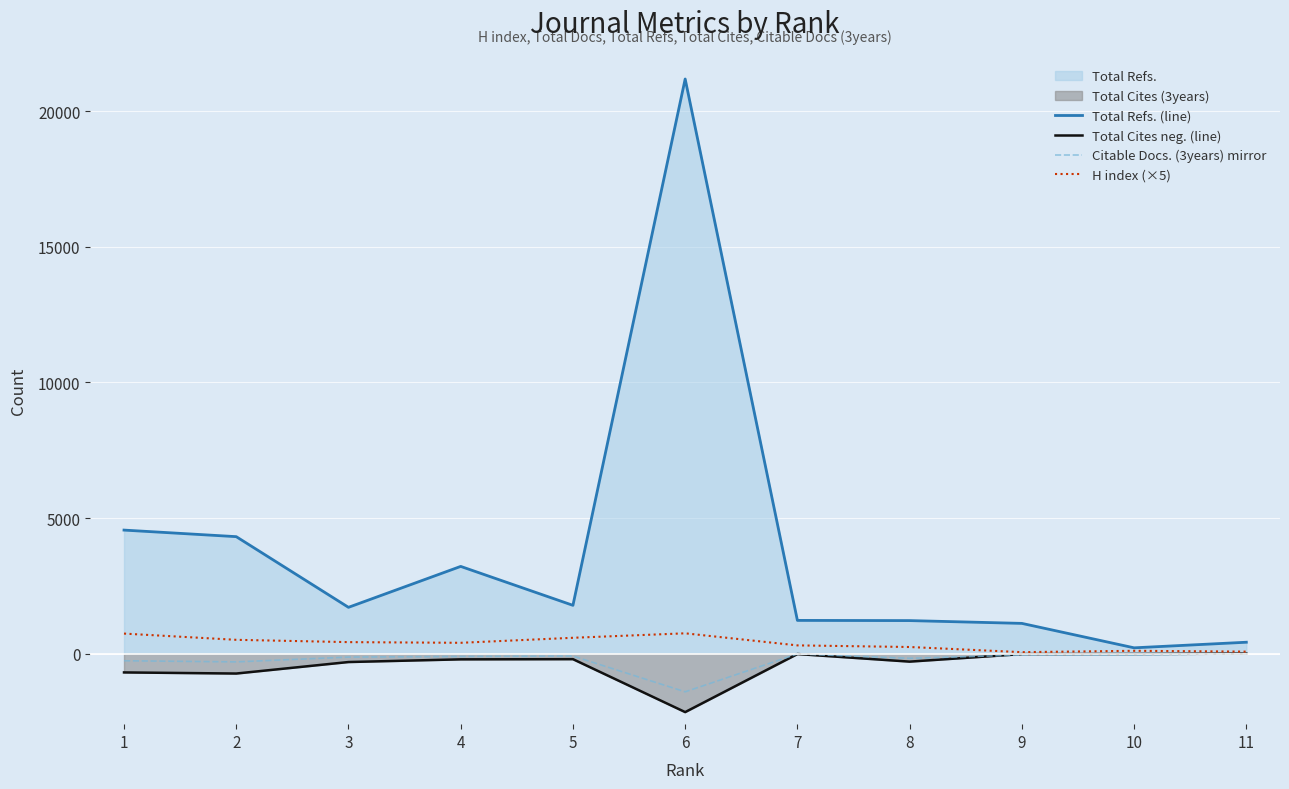

True or false: H index (×5) has a value of 425 at 3.

True